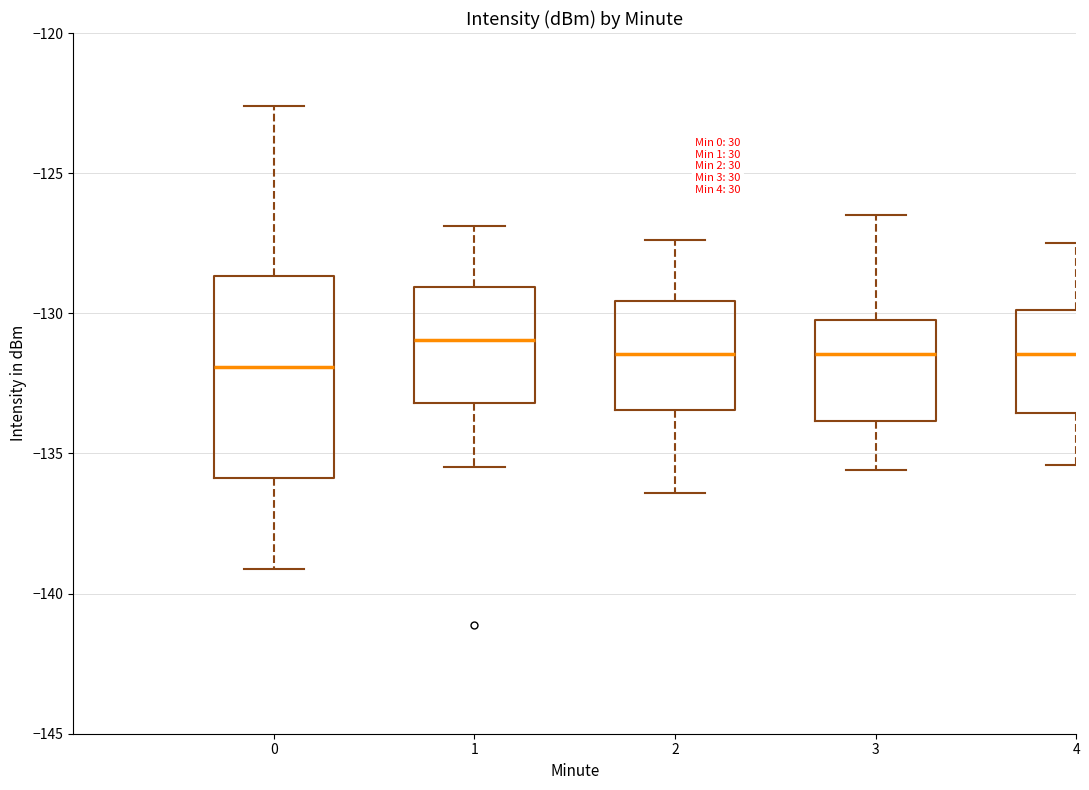

Reading left to right, transcribe this box plot: for each box, give where its median line is, the range the box spans, and where its two whiskers end, as read against the y-axis. The values are not printed on the chart, so give them approximately, as read against the axis.

0: median -132.0, box -136.0 to -128.5, whiskers -139.0 to -122.5
1: median -131.0, box -133.0 to -129.0, whiskers -135.5 to -127.0
2: median -131.5, box -133.5 to -129.5, whiskers -136.5 to -127.5
3: median -131.5, box -134.0 to -130.0, whiskers -135.5 to -126.5
4: median -131.5, box -133.5 to -130.0, whiskers -135.5 to -127.5